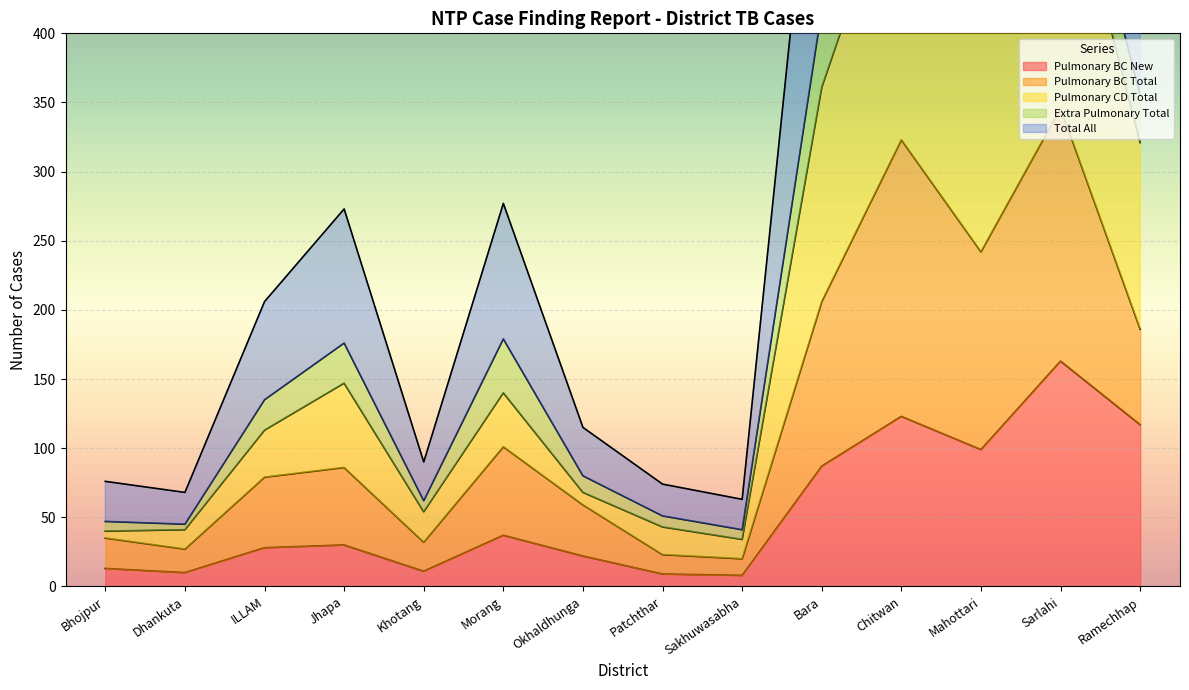

Where is Pulmonary BC New nearest to the value 85?

Bara